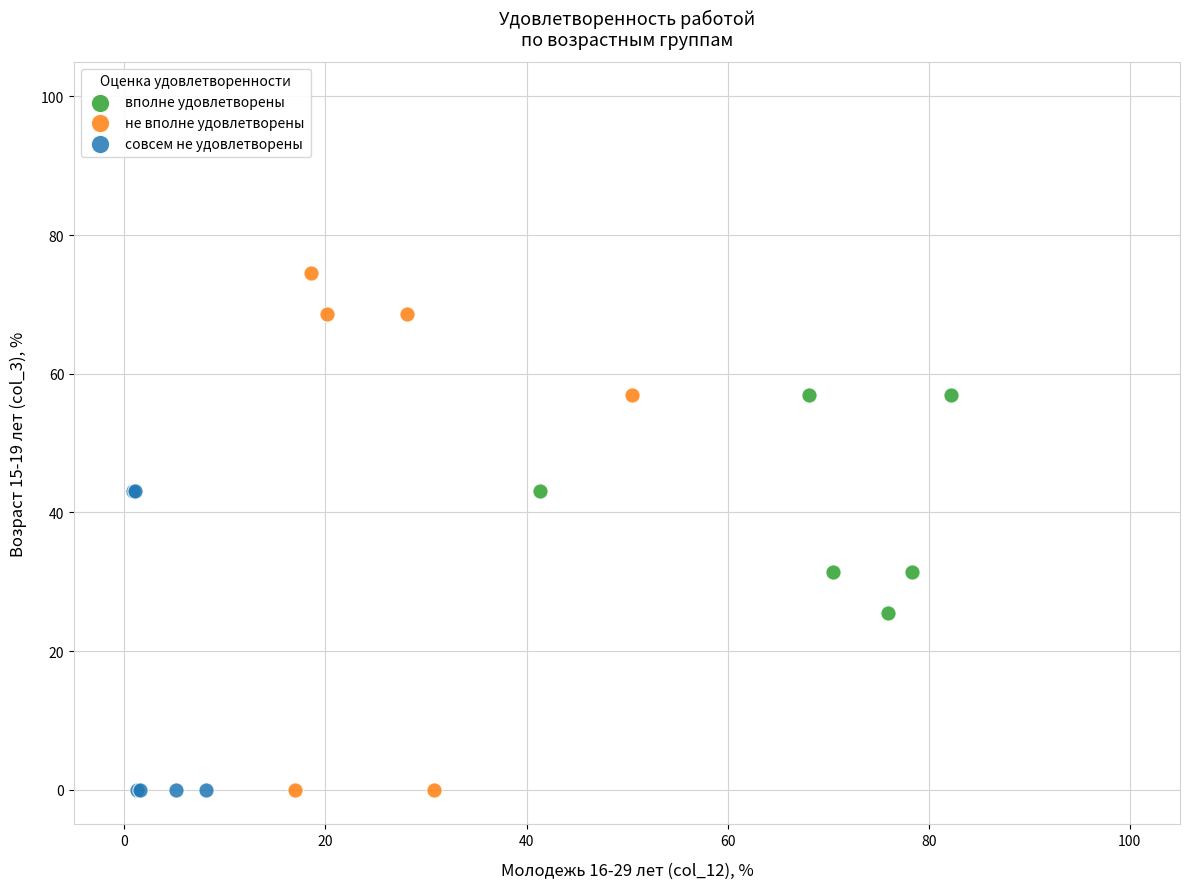

Which series has the widest spread of Y values?

не вполне удовлетворены